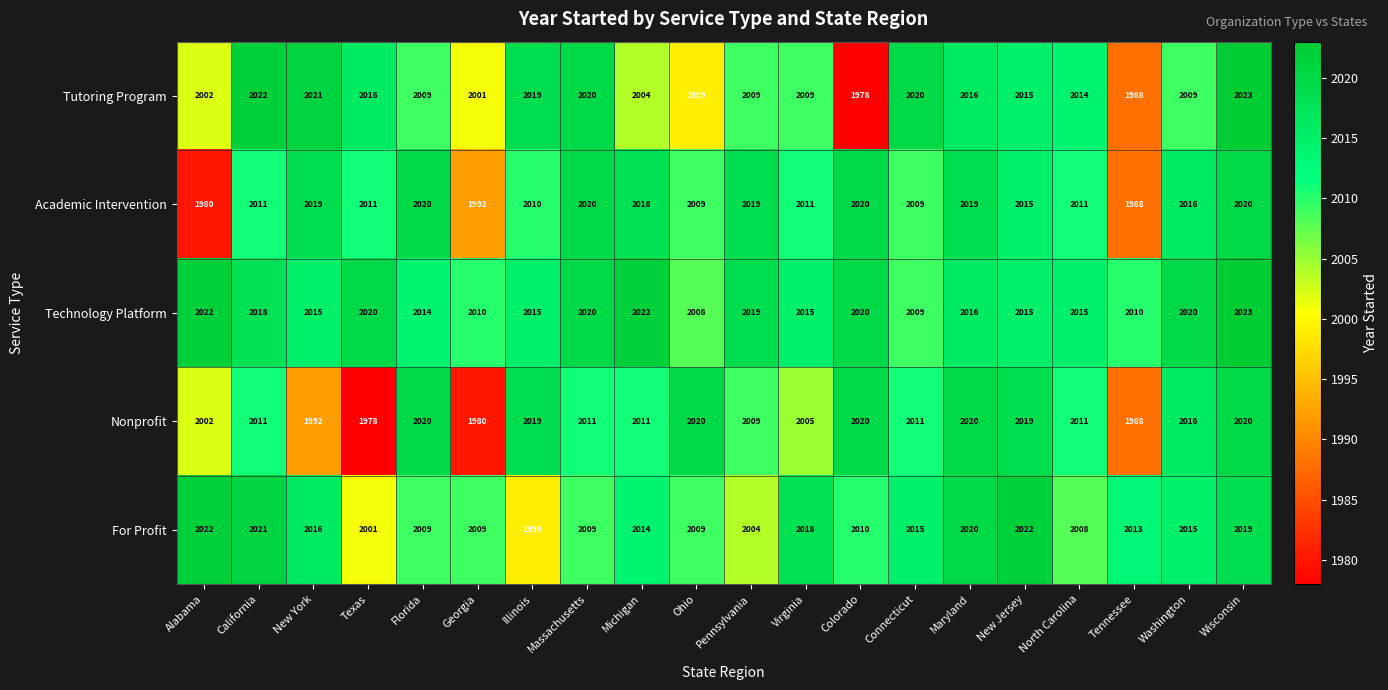

The Nonprofit series shows 451 at Tennessee. True or false?

False